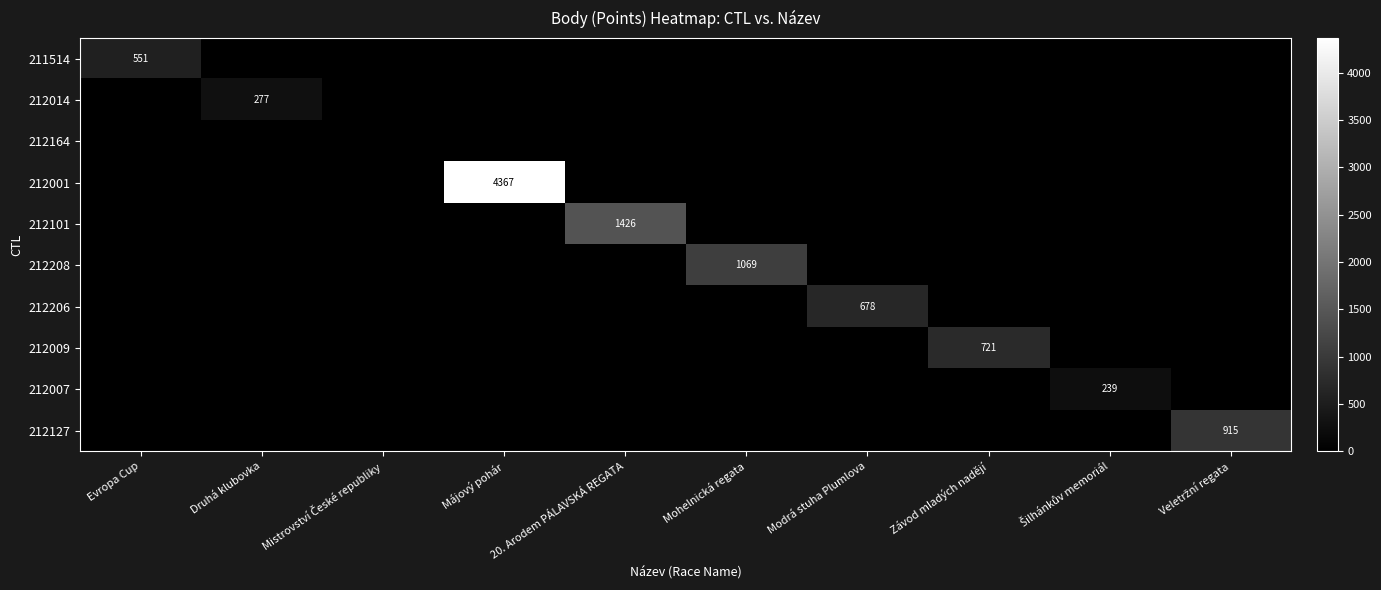

What is the spread (max minus min) of values at Šilhánkův memoriál?

239